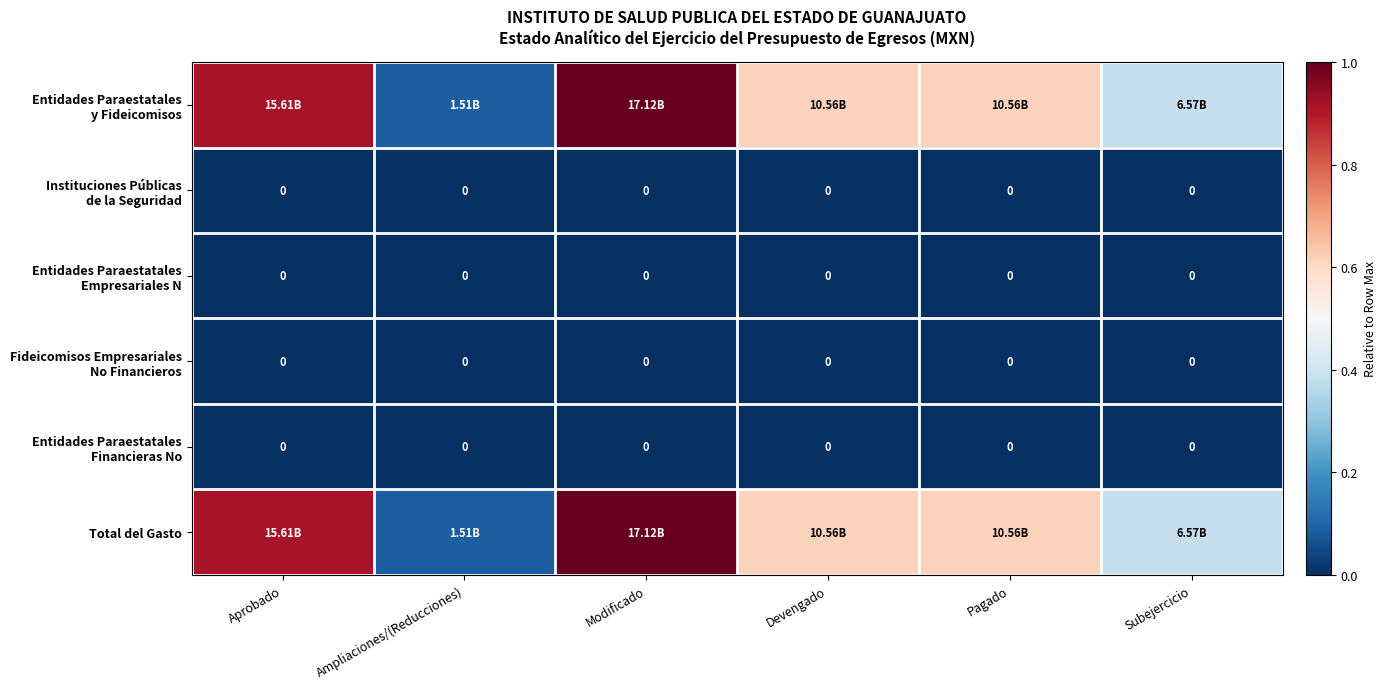

At which label does Entidades Paraestatales Empresariales N reach its peak?

Aprobado